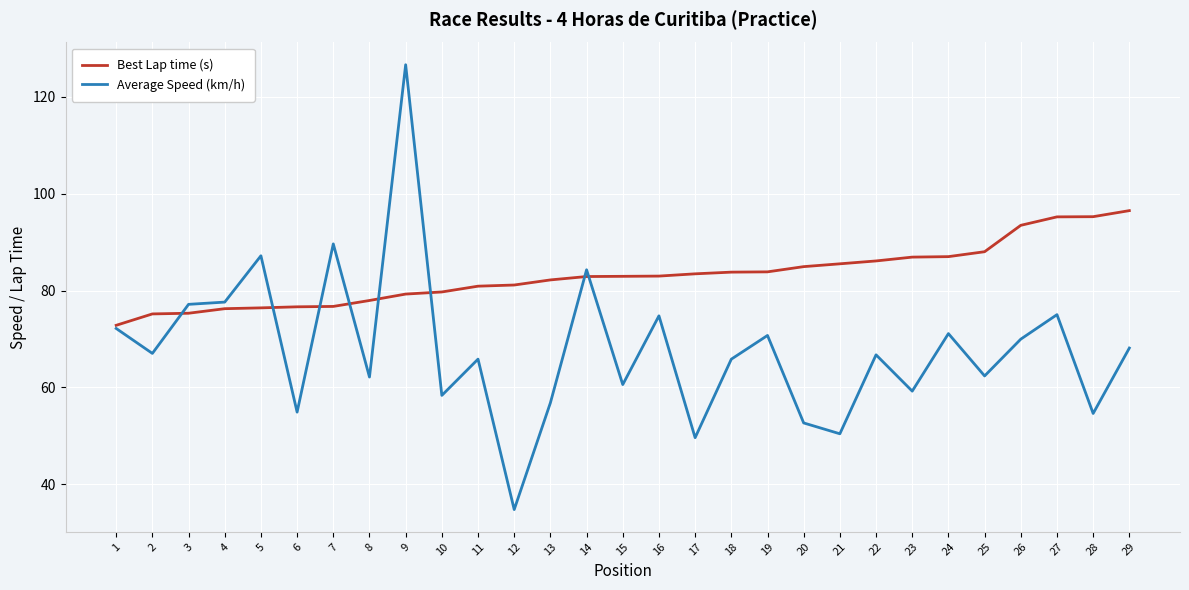

What value does the Best Lap time (s) series have at 15?

82.9